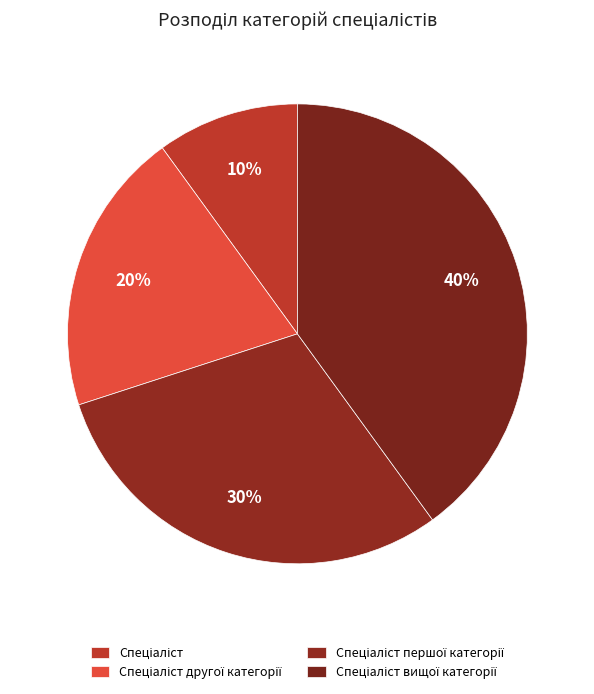

Rank the categories by value from highest to lowest.

Спеціаліст вищої категорії, Спеціаліст першої категорії, Спеціаліст другої категорії, Спеціаліст